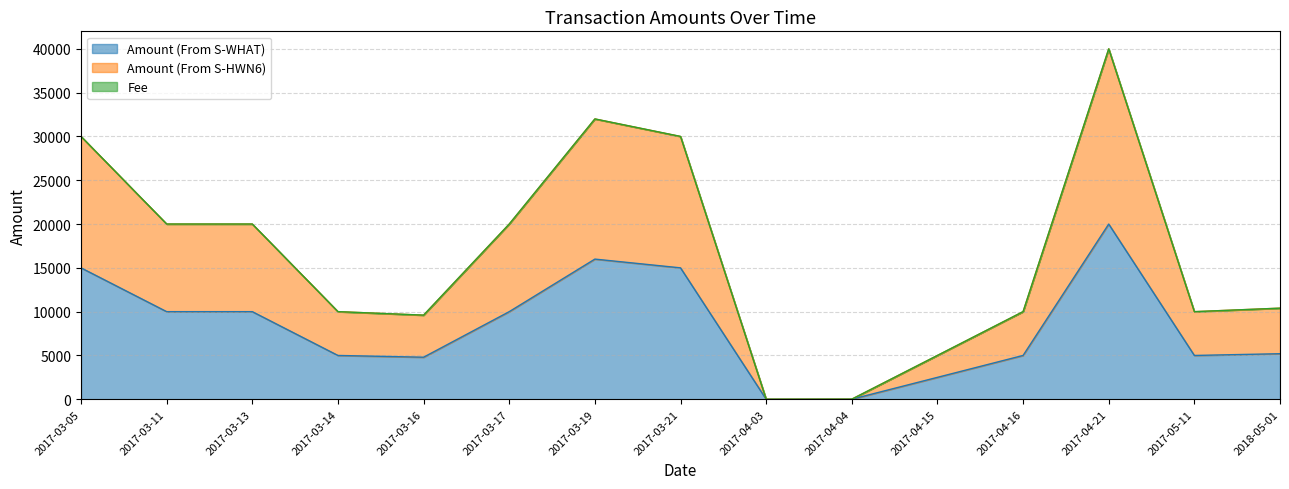

True or false: Amount (From S-HWN6) and Amount (From S-WHAT) intersect in this chart.

False